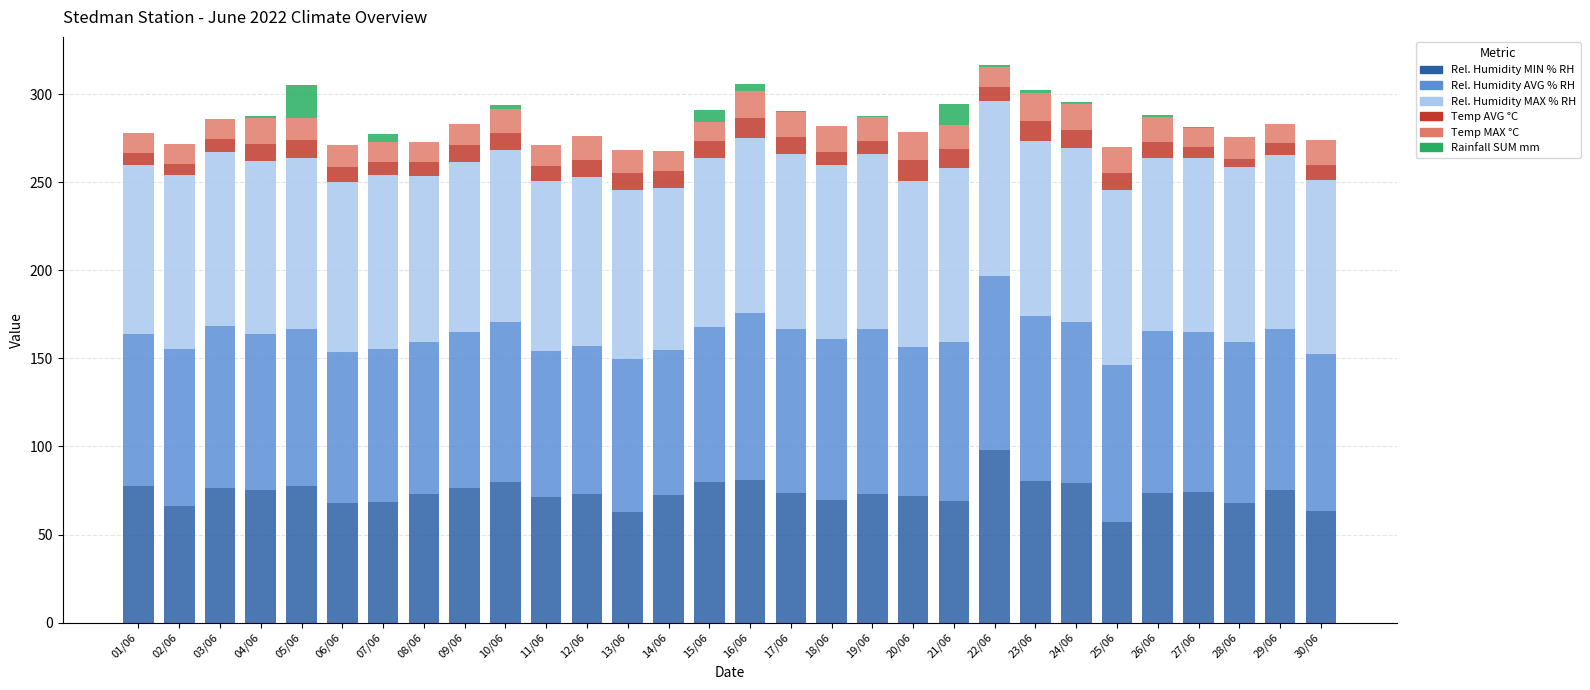

What is the total value across all series at 05/06?

305.2